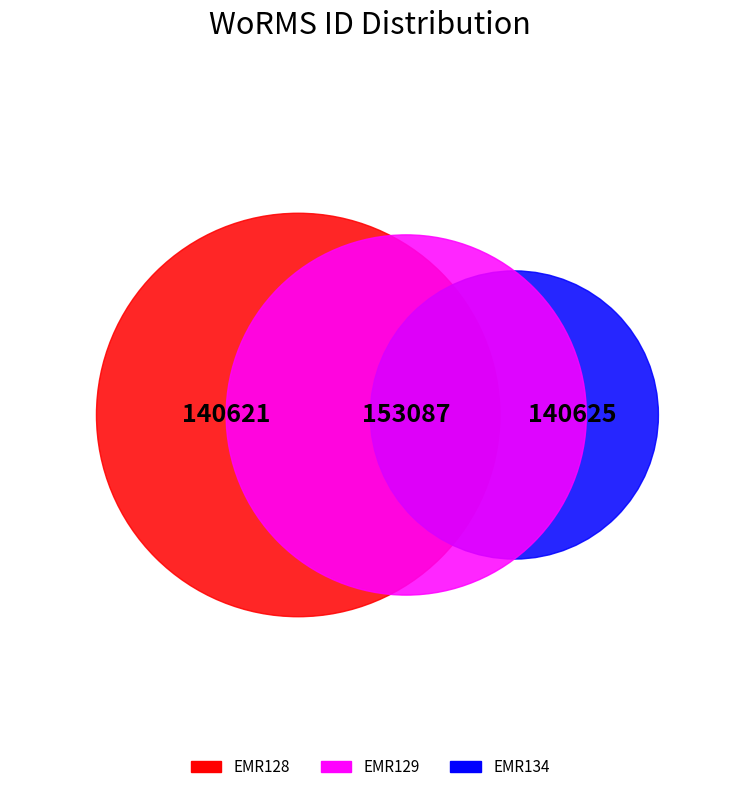

Approximately how many times larger is the value at EMR128 compared to EMR134?

1.0